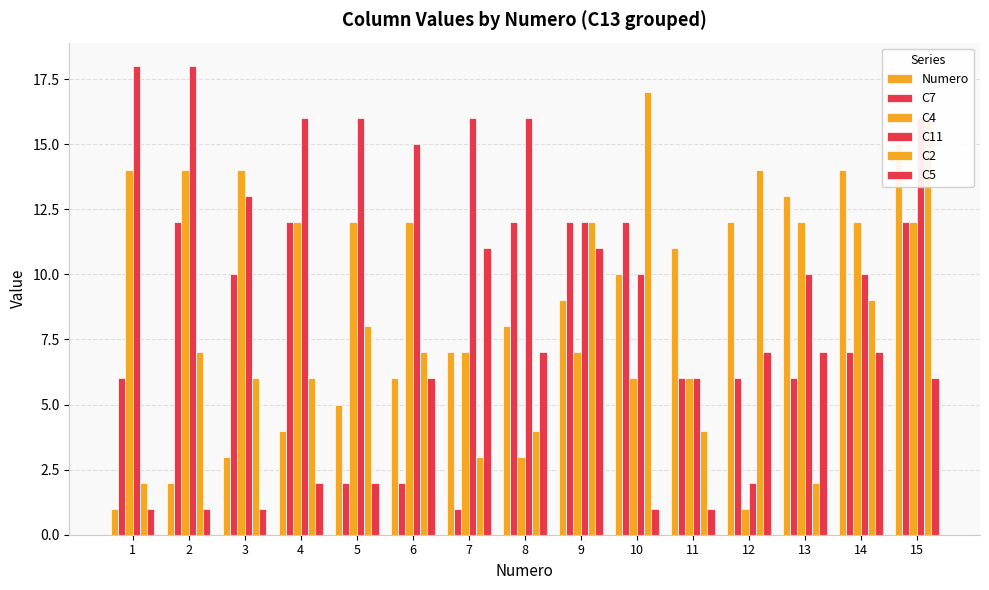

The value of C4 at 10 is 6. True or false?

True